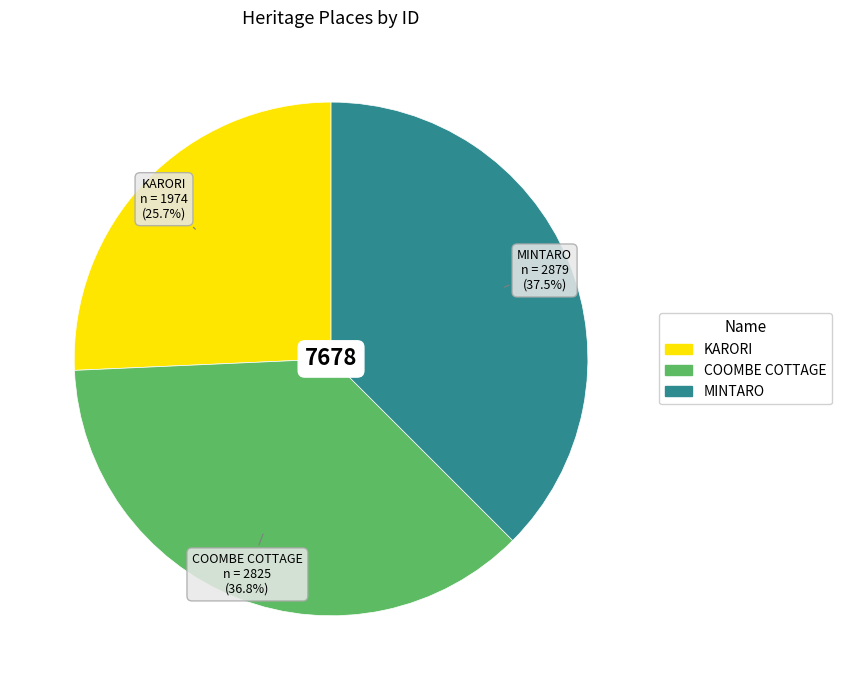

How many segments does this pie chart have?

3